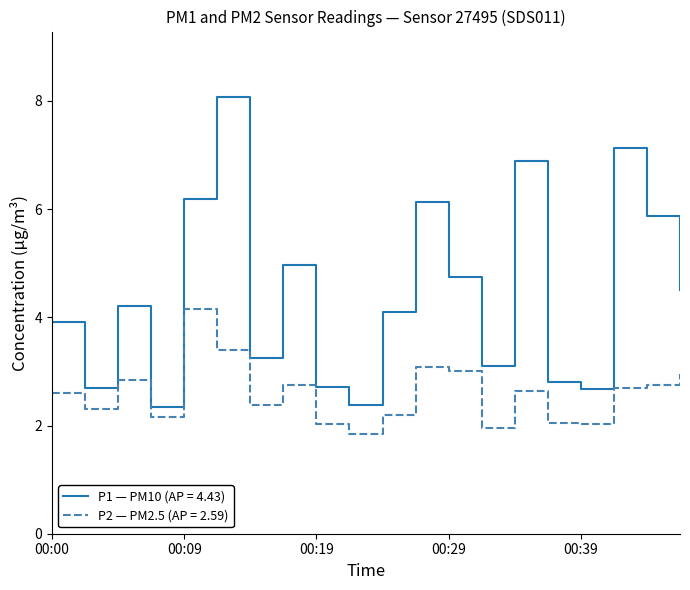

List the series in order of their overall mean, lowest first.

P2 — PM2.5 (AP = 2.59), P1 — PM10 (AP = 4.43)